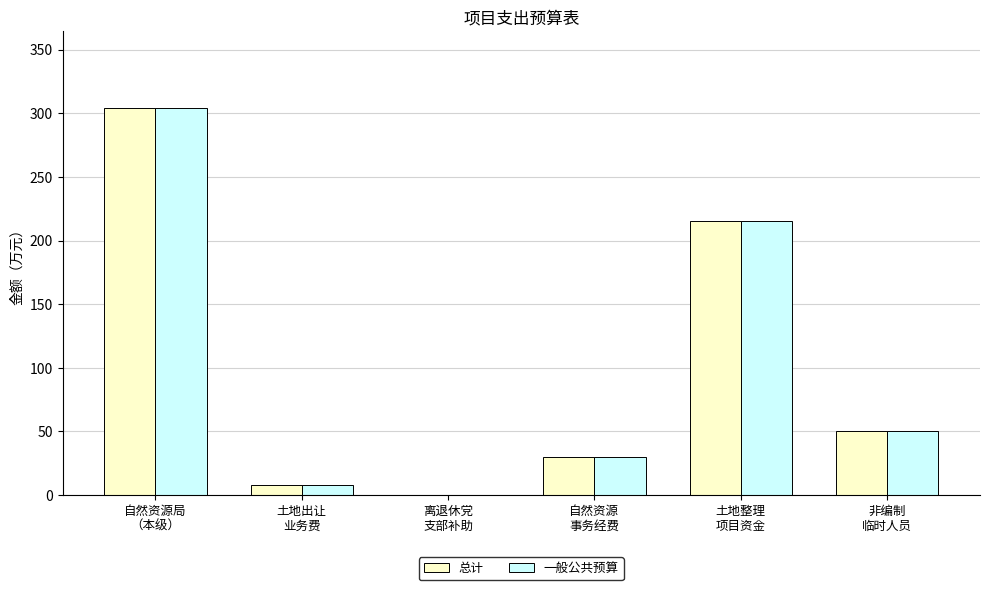

Where is 一般公共预算 nearest to the value 152?

土地整理
项目资金